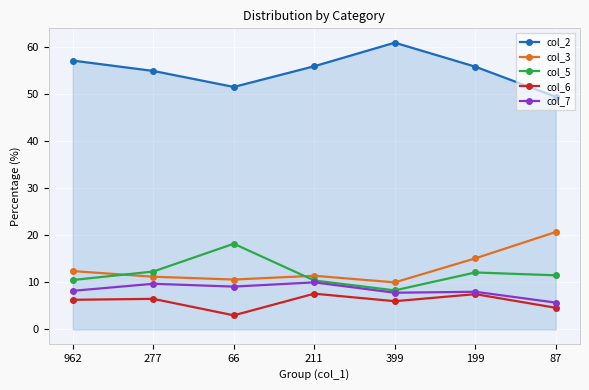

What is the minimum value for col_7?

5.7